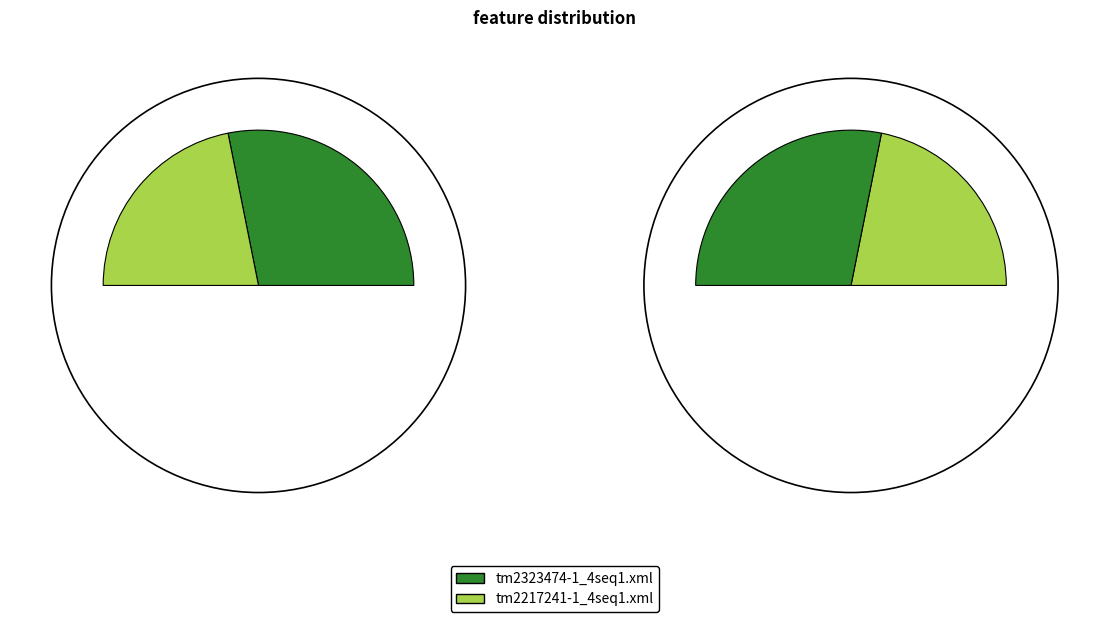

Is it true that tm2217241-1_4seq1.xml is 29% of the pie?

False